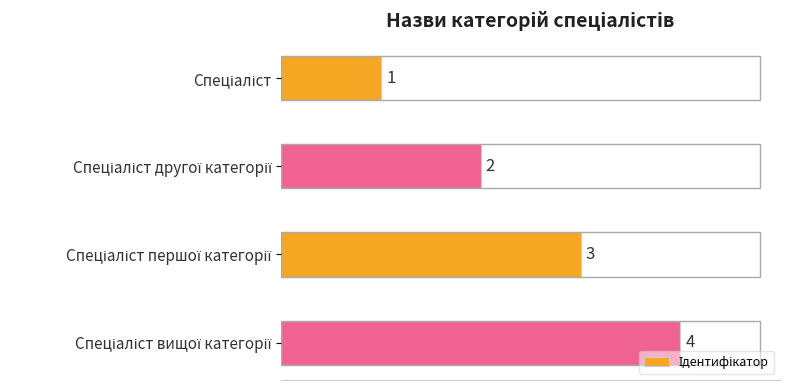

What is the sum of all values?

10